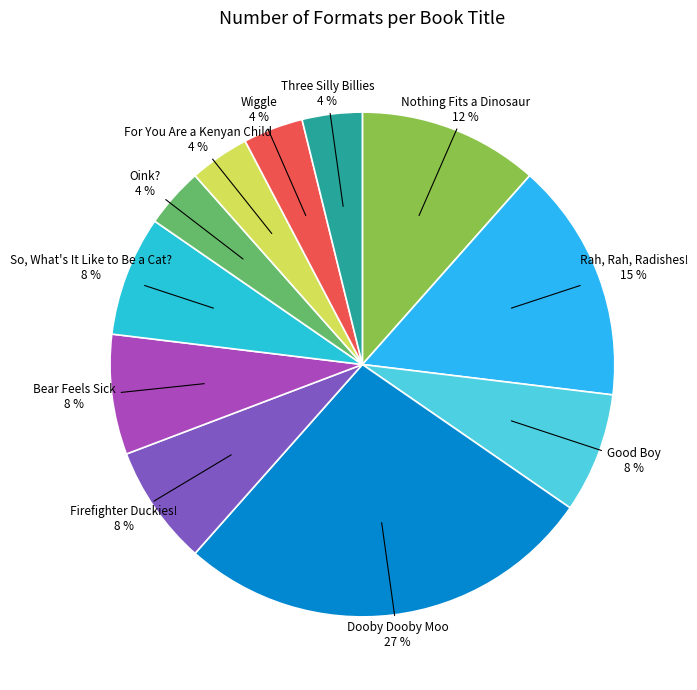

Is there any slice that represents more than half of the pie?

No